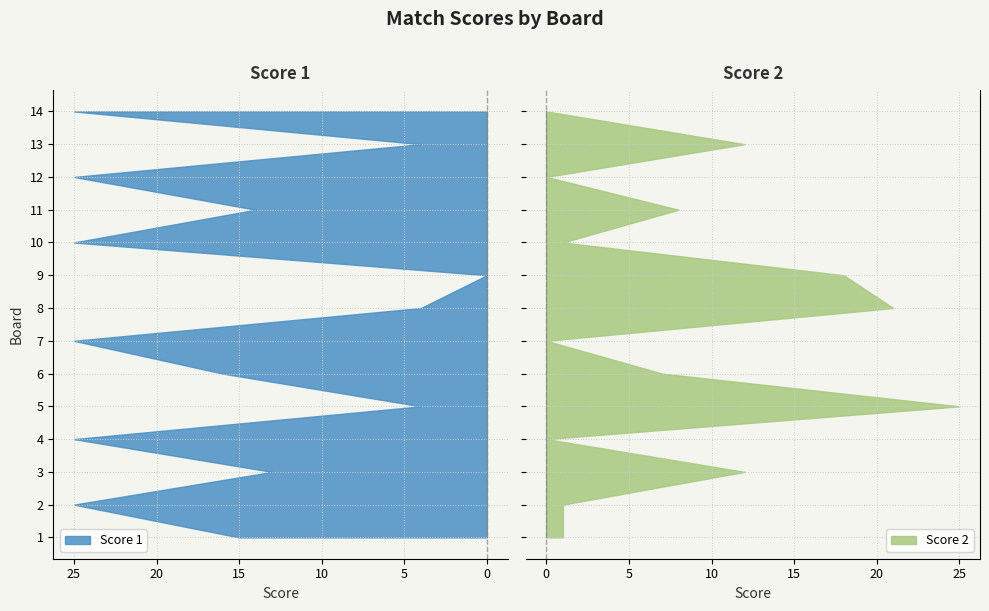

At which category does Score 2 reach its first local peak?

3